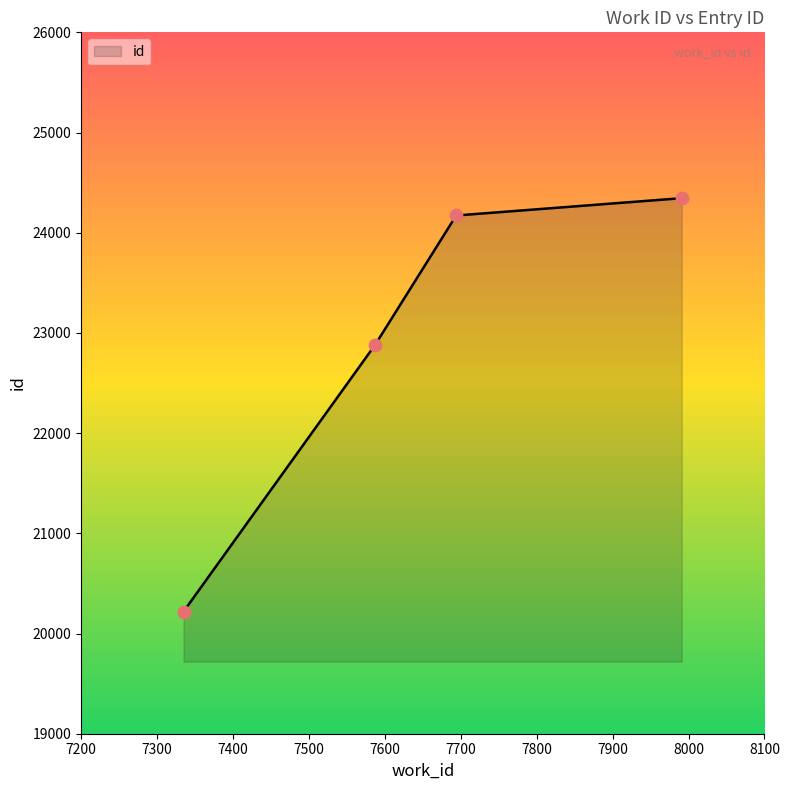

Between 7694 and 7991, which is larger?

7991